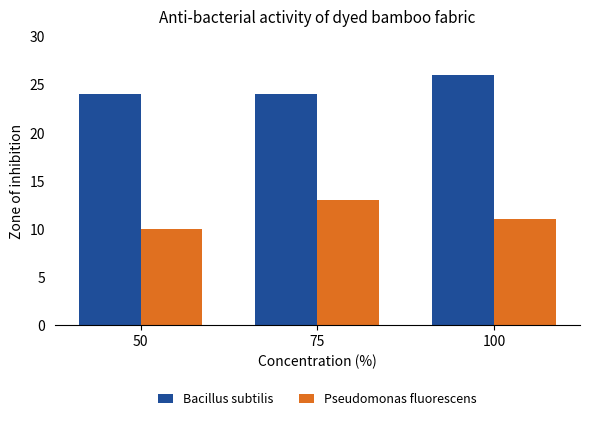

How many distinct data groups are displayed?

2